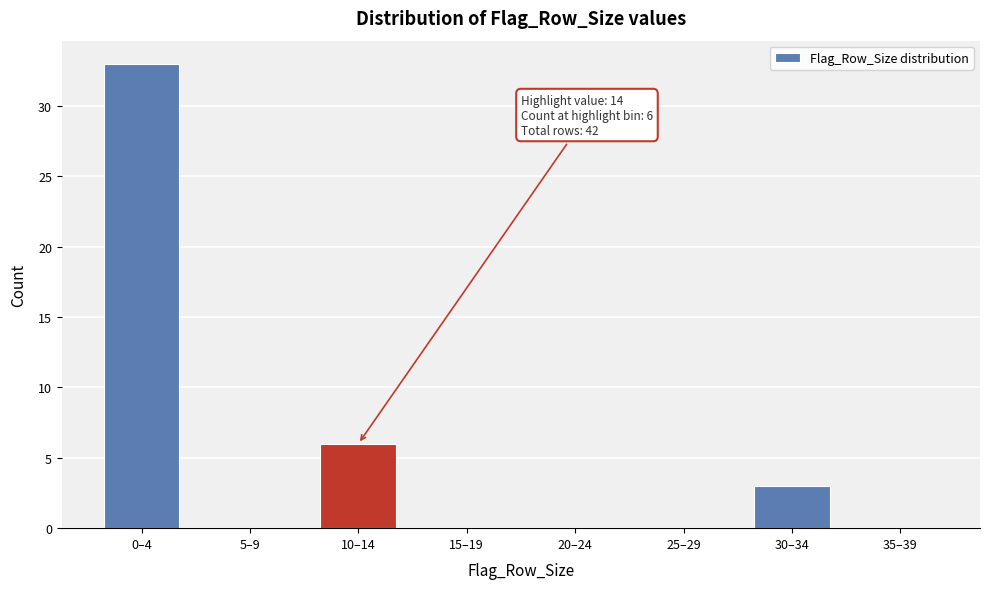

Reading left to right, transcribe all the data shown in this chart.

0–4=33	5–9=0	10–14=6	15–19=0	20–24=0	25–29=0	30–34=3	35–39=0